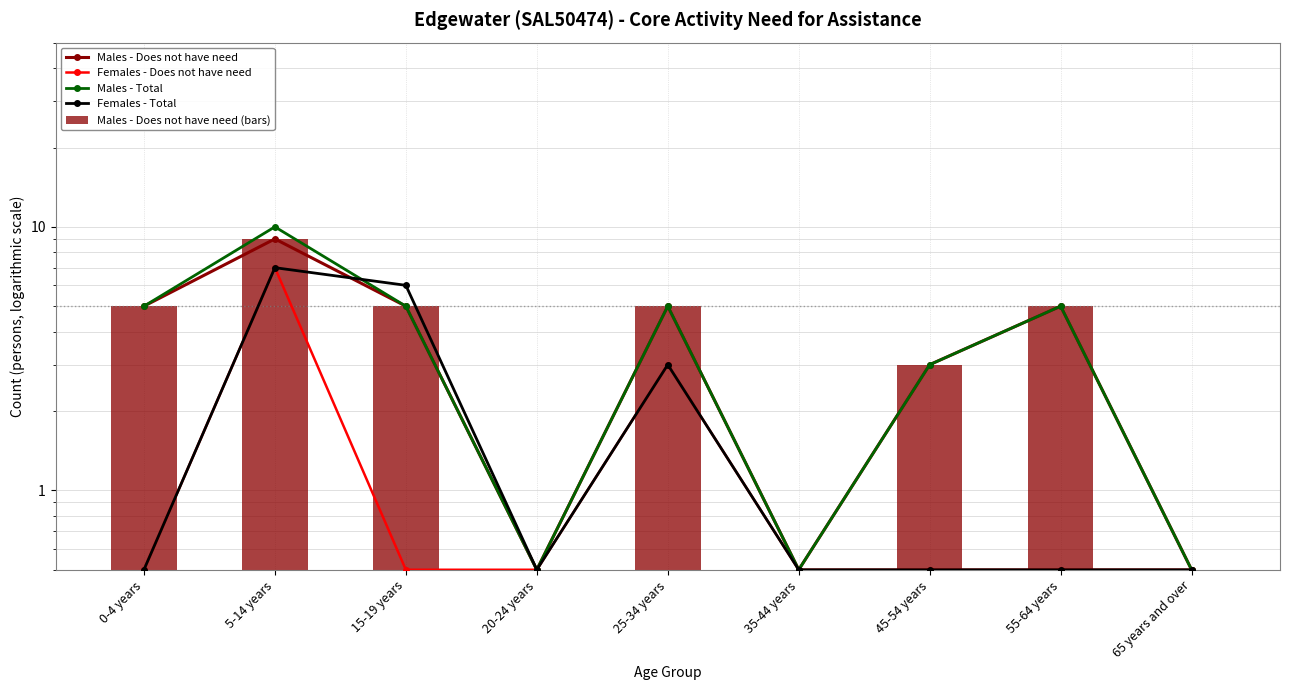

What is the value of the Males - Total bar at the 8th from the left?

5.0